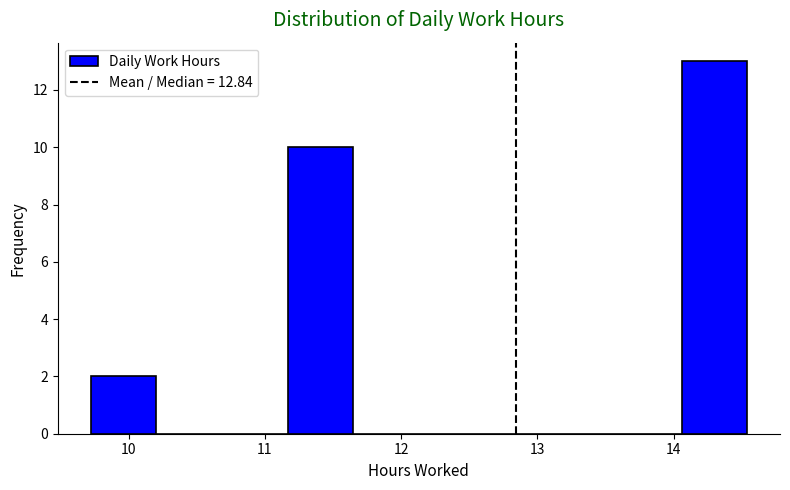

Reading left to right, list every bar in this chart as the range it spans on the x-axis followed by its height. Neither the bar edges nor the heights are printed on the chart, so give them approximately, as read against the axes.

9.7 to 10.2: 2
10.2 to 10.7: 0
10.7 to 11.2: 0
11.2 to 11.6: 10
11.6 to 12.1: 0
12.1 to 12.6: 0
12.6 to 13.1: 0
13.1 to 13.6: 0
13.6 to 14.1: 0
14.1 to 14.5: 13